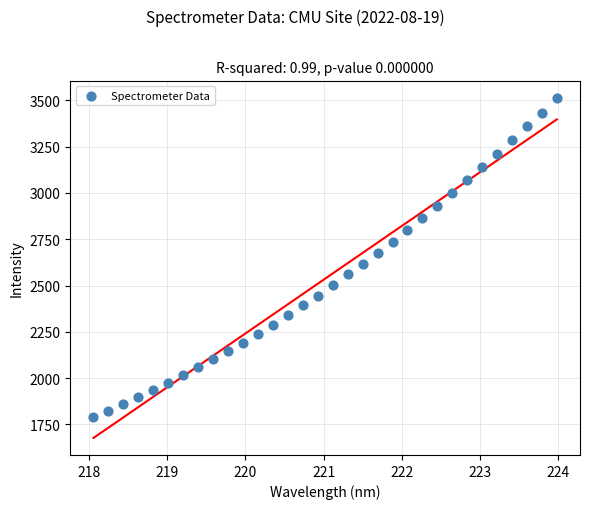

What is the range of Y values (max minus min)?

1724.1